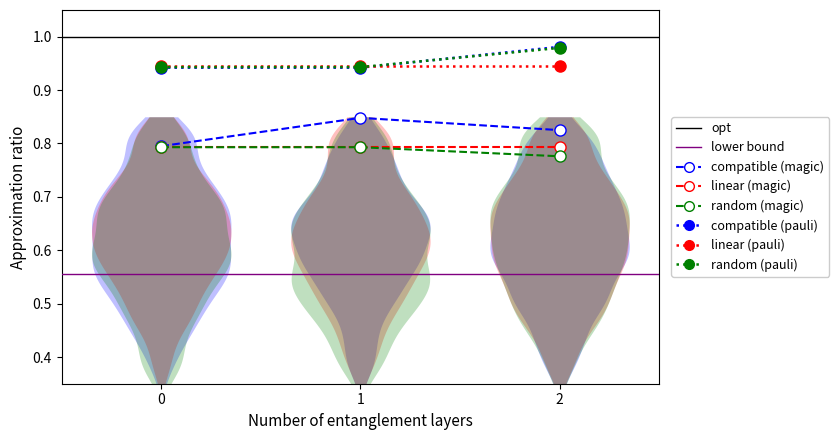

What is the value of the compatible (magic) point at the 3rd from the left?

0.8